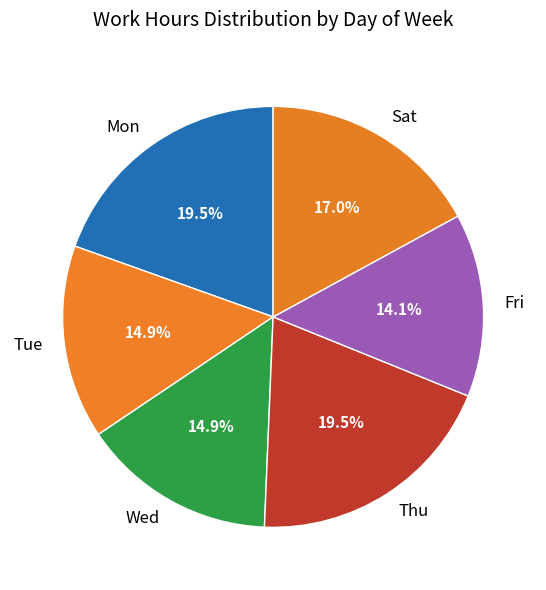

Which slice is the smallest?

Fri